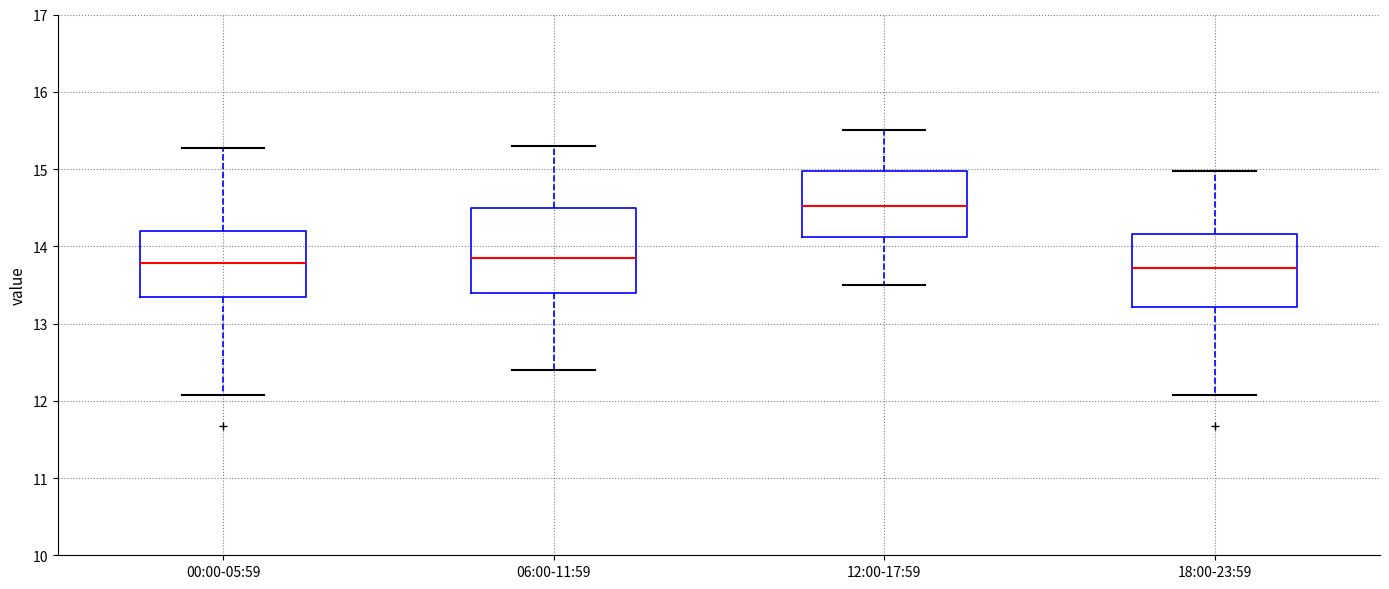

Reading left to right, read every box against the y-axis: the position of its median line, the range the box covers, and the ends of its whiskers. The values are not printed on the chart, so give them approximately, as read against the axis.

00:00-05:59: median 13.8, box 13.3 to 14.2, whiskers 12.1 to 15.3
06:00-11:59: median 13.9, box 13.4 to 14.5, whiskers 12.4 to 15.3
12:00-17:59: median 14.5, box 14.1 to 15.0, whiskers 13.5 to 15.5
18:00-23:59: median 13.7, box 13.2 to 14.2, whiskers 12.1 to 15.0